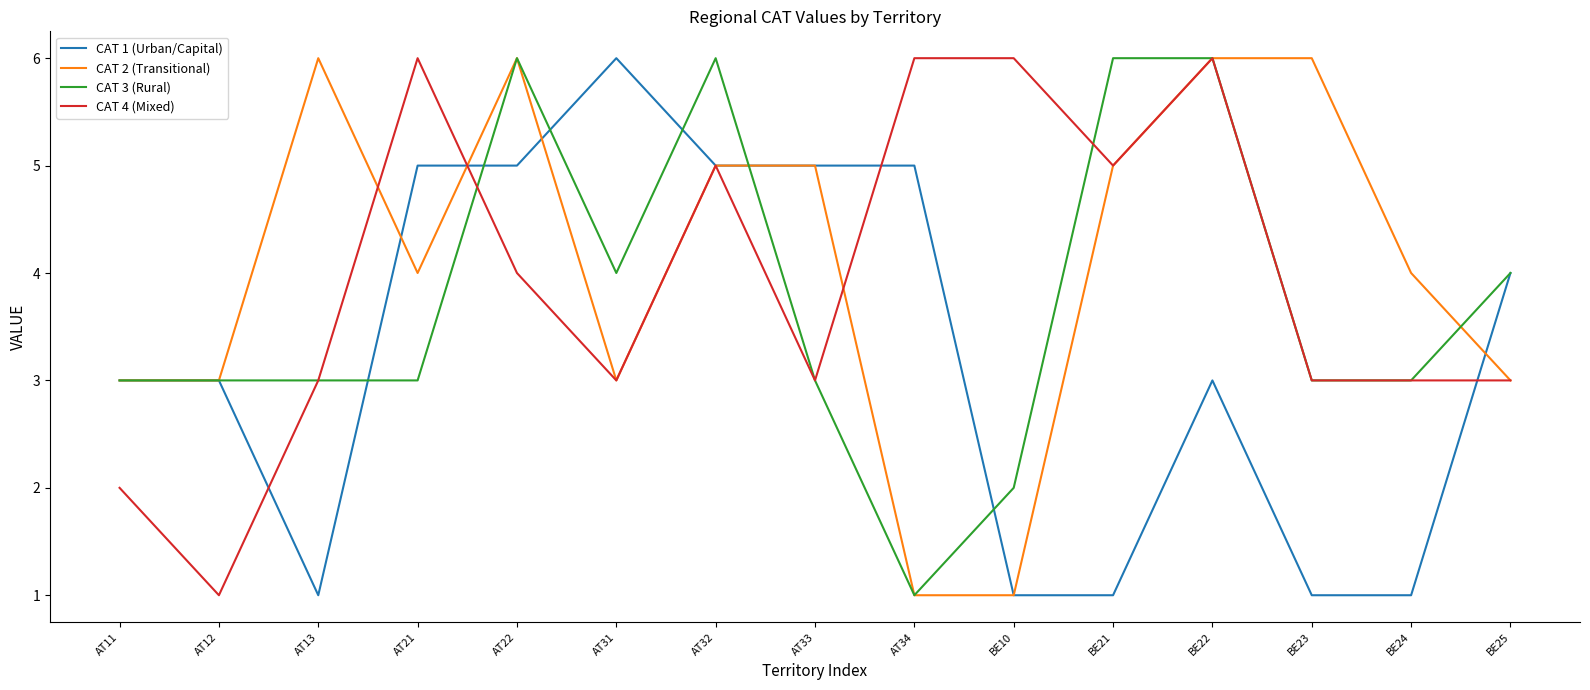

List the series in order of their overall mean, highest first.

CAT 2 (Transitional), CAT 4 (Mixed), CAT 3 (Rural), CAT 1 (Urban/Capital)